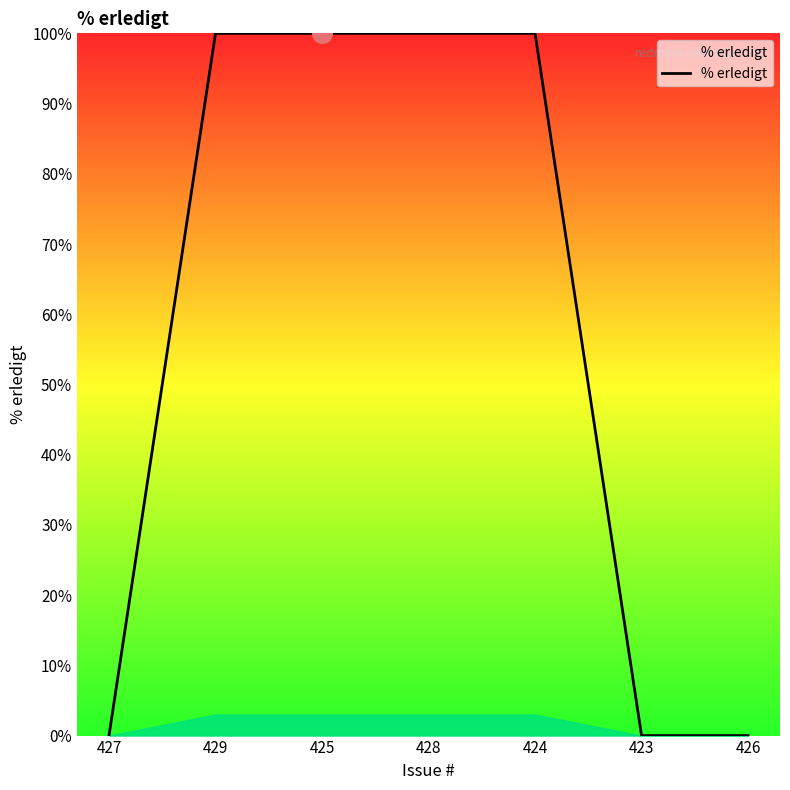

What is the change in value from 427 to 425?

+100